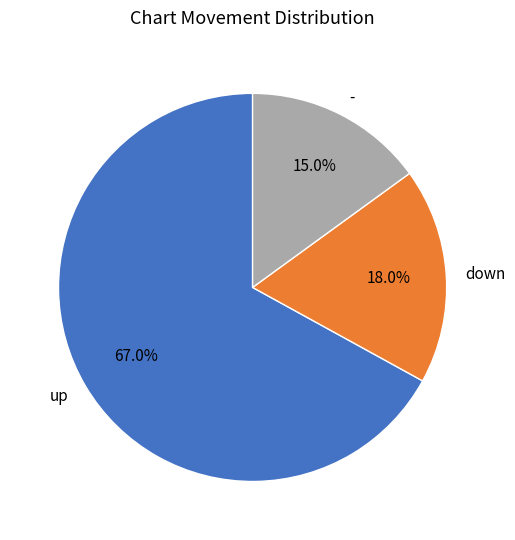

To the nearest percent, what is the average slice percentage?

33%